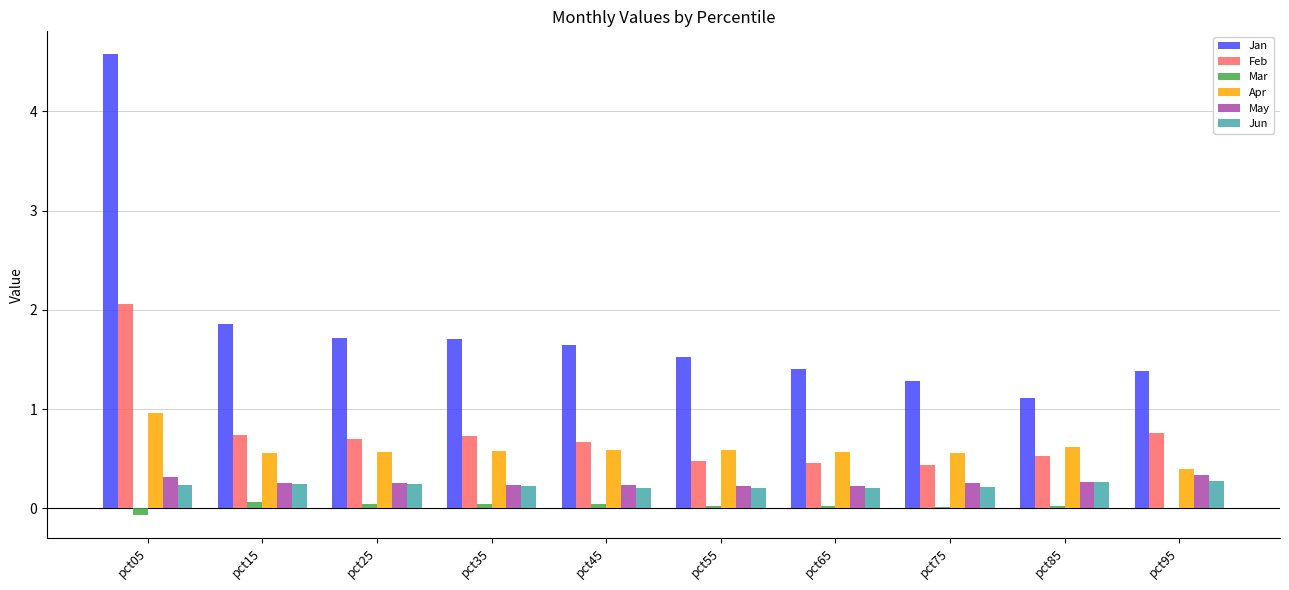

Which label corresponds to the largest value in the chart?

pct05